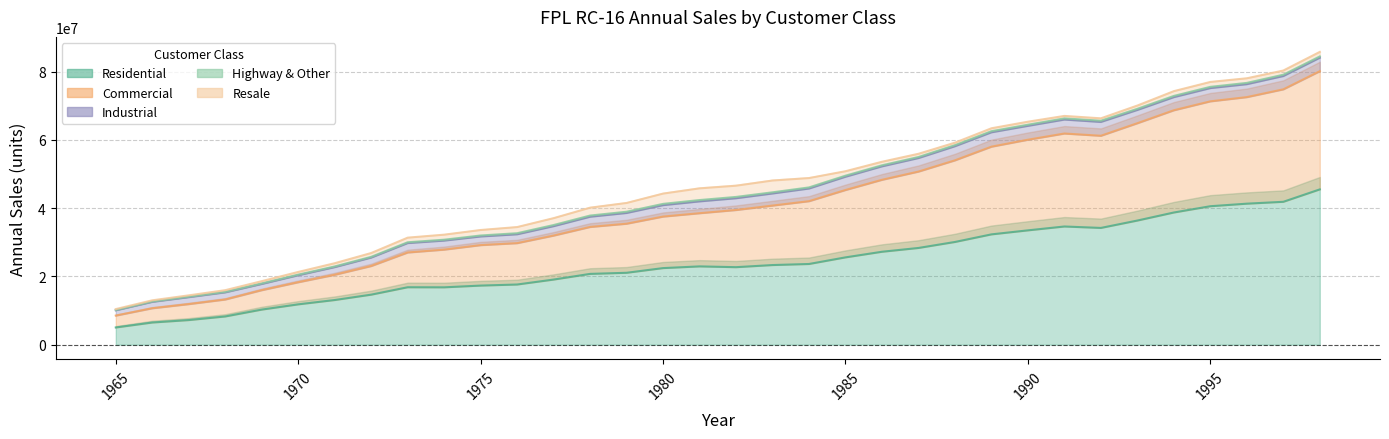

What is the maximum value for Residential?

45482192.1